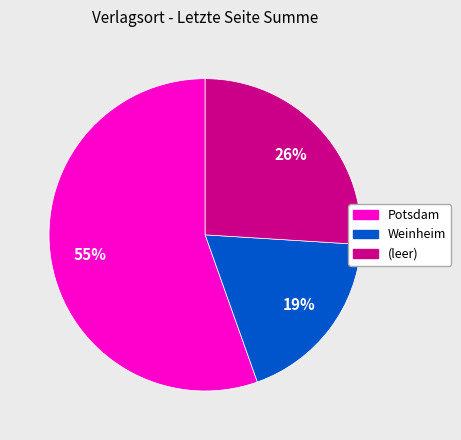

To the nearest percent, what is the average slice percentage?

33%